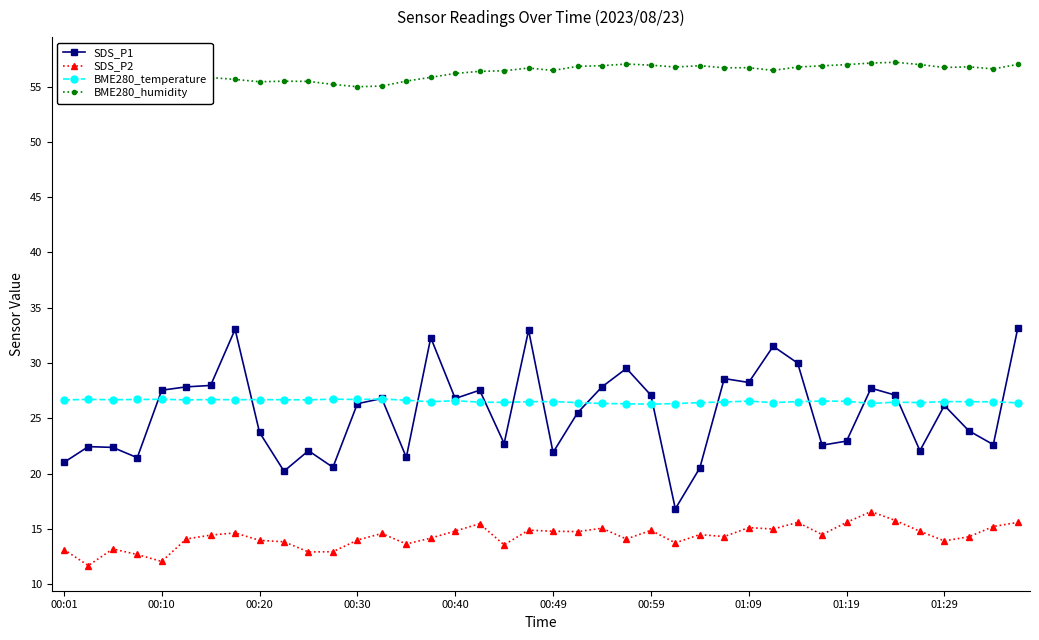

How many distinct data groups are displayed?

4